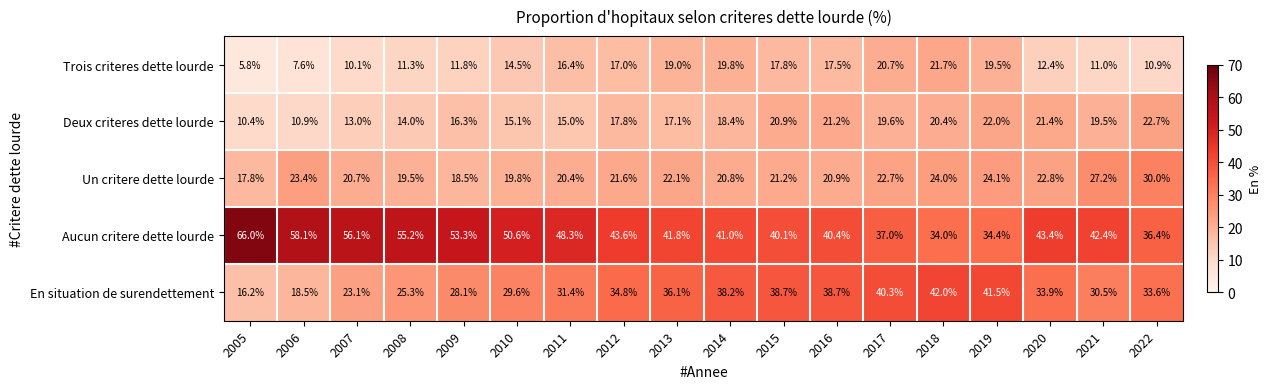

What is the sum of the Deux criteres dette lourde values at 2012 and 2008?

31.8